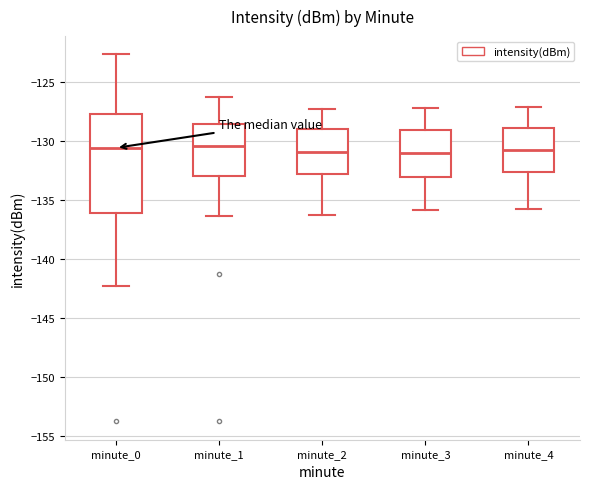

Which box is the tallest, from its lower edge to its upper edge?

minute_0